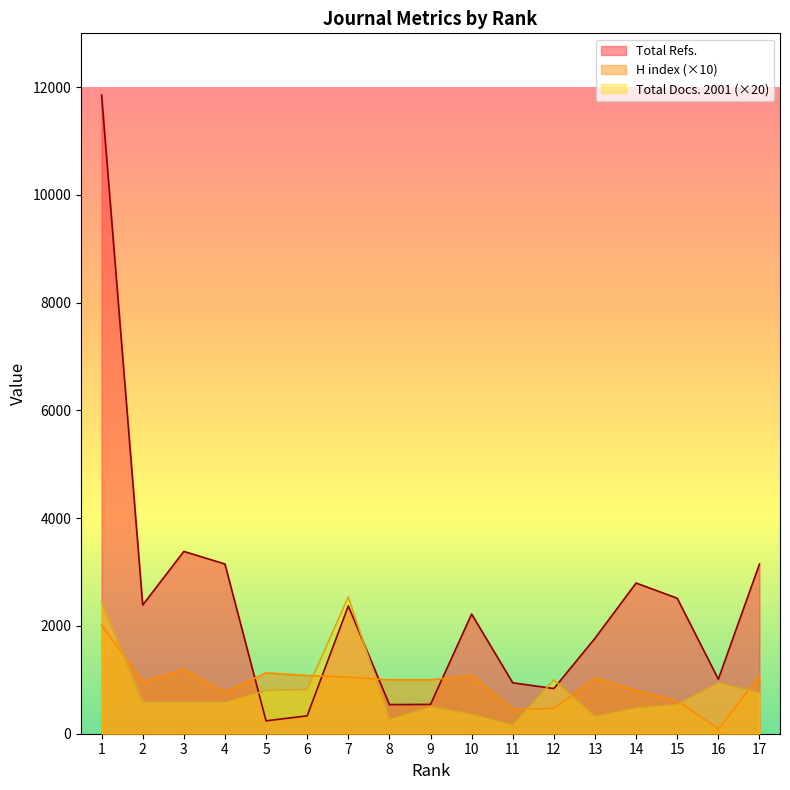

Reading left to right, transcribe all the data shown in this chart.

H index: 1=2020	2=960	3=1190	4=770	5=1130	6=1080	7=1050	8=1000	9=1000	10=1080	11=450	12=470	13=1030	14=800	15=610	16=90	17=1070
Total Refs.: 1=11854	2=2389	3=3384	4=3150	5=239	6=332	7=2372	8=541	9=544	10=2221	11=945	12=839	13=1772	14=2797	15=2515	16=1012	17=3149
Total Docs. (2001): 1=2440	2=580	3=580	4=580	5=800	6=820	7=2540	8=260	9=500	10=360	11=160	12=1000	13=320	14=480	15=540	16=940	17=760